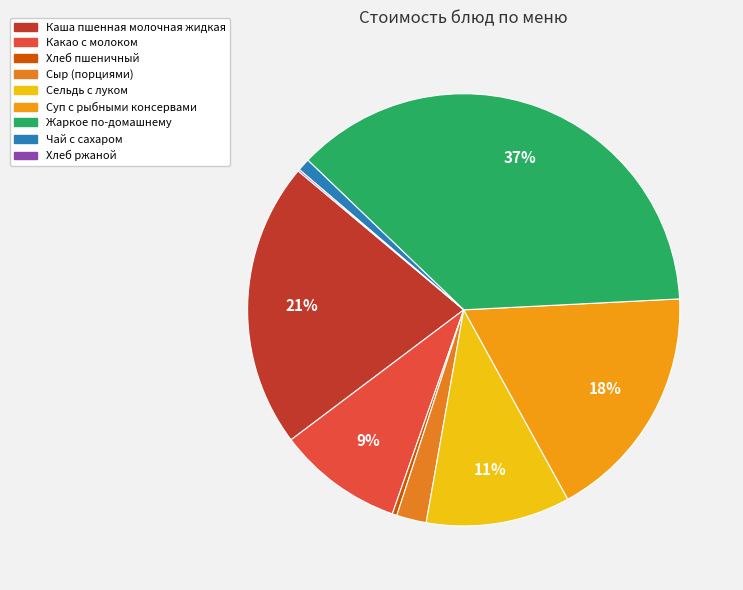

Does Сельдь с луком account for over 50% of the chart?

No